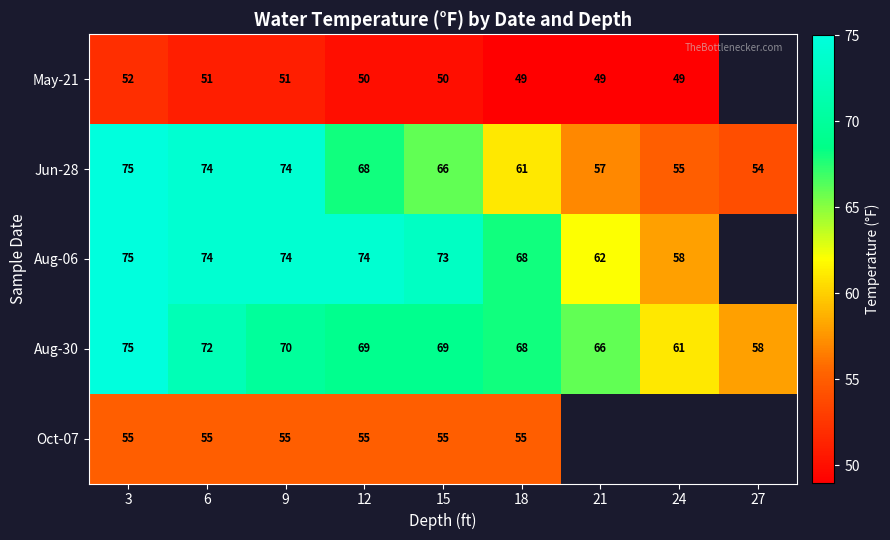

What is the minimum value for Aug-30?

58